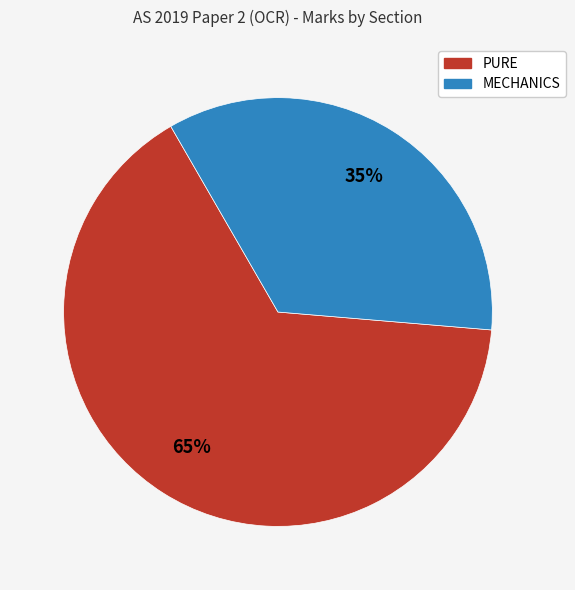

Rank the categories by value from lowest to highest.

MECHANICS, PURE